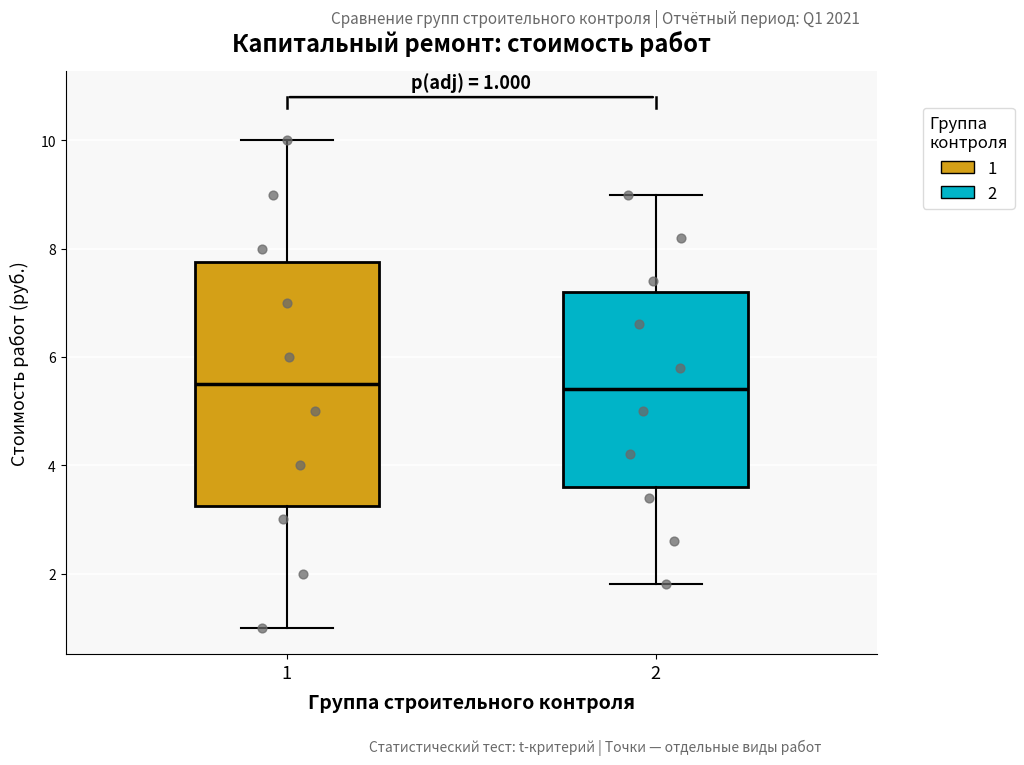

Which box is the tallest, from its lower edge to its upper edge?

1